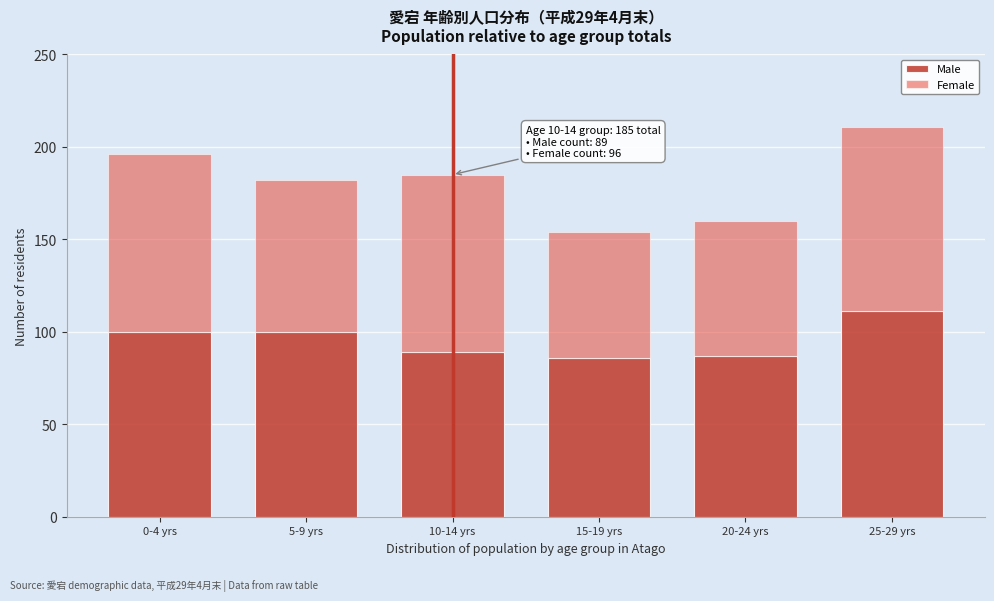

Reading left to right, what are the values for Male?

100	100	89	86	87	111